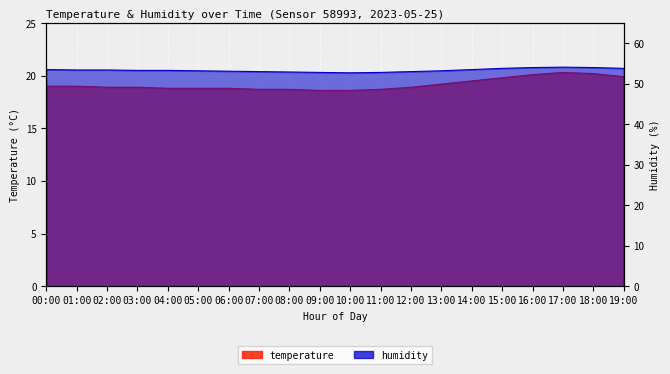

Which category has the highest value across all series?

17:00